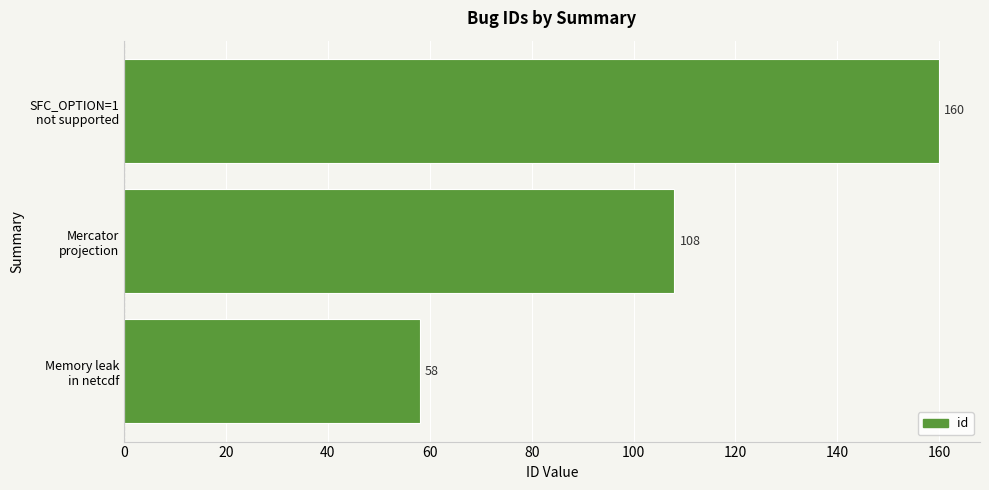

Does the chart contain stacked bars?

No